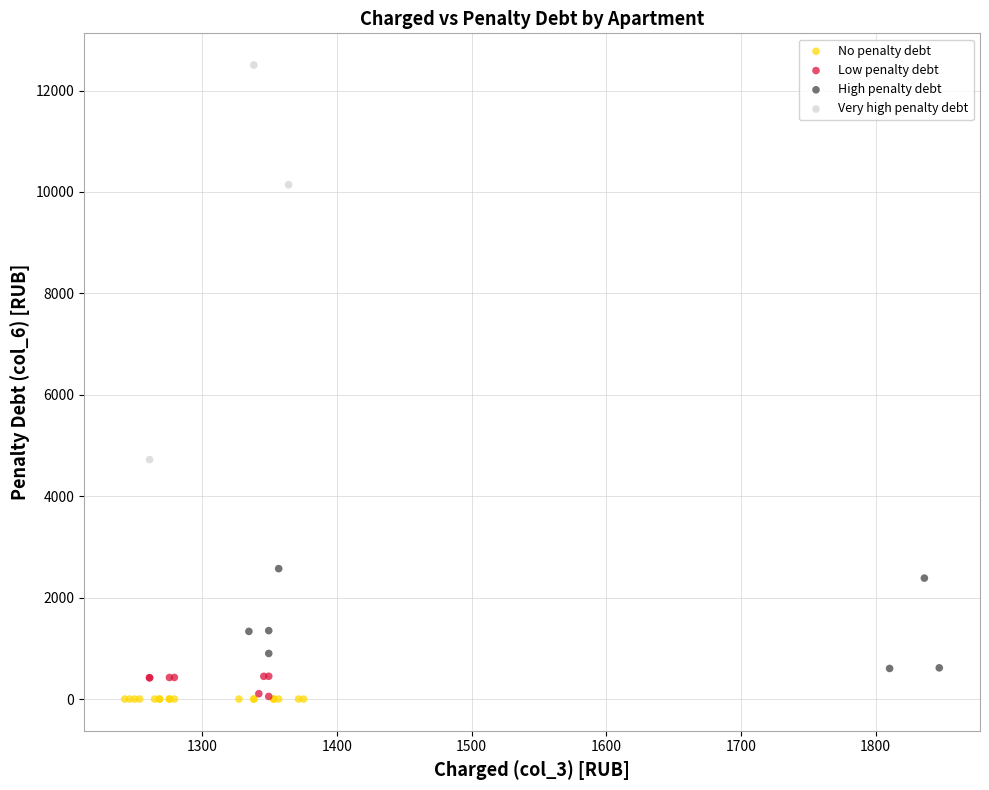

Which series reaches the maximum Y coordinate?

Very high penalty debt